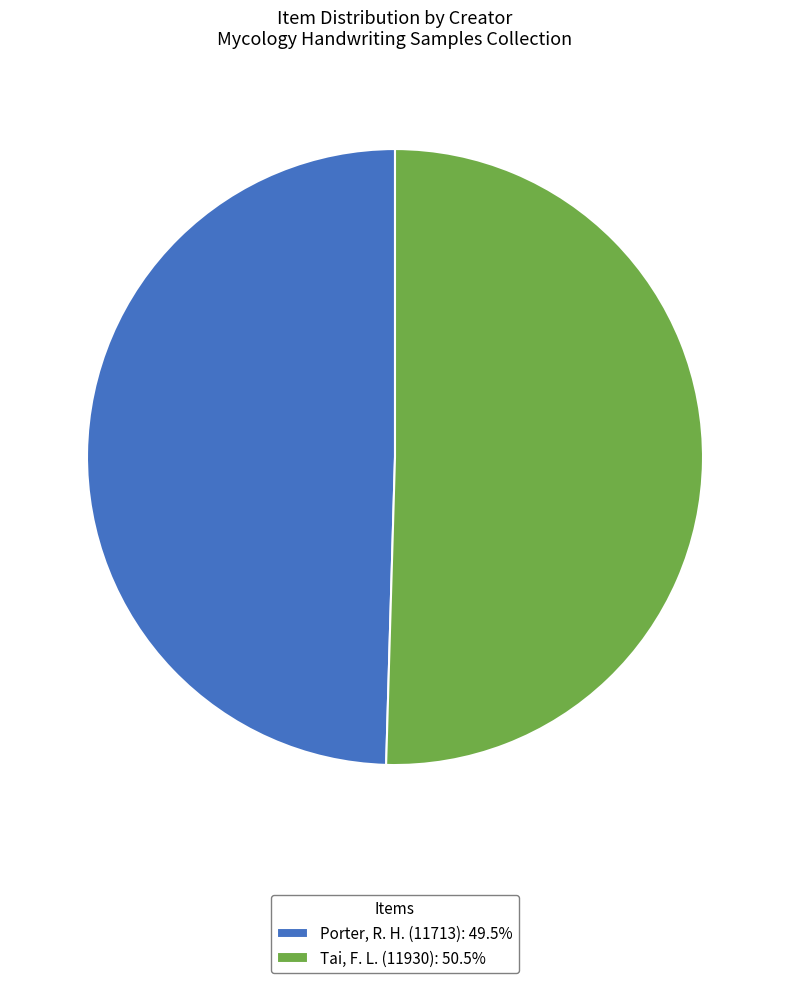

True or false: Tai, F. L. (11930) accounts for 50% of the total.

True